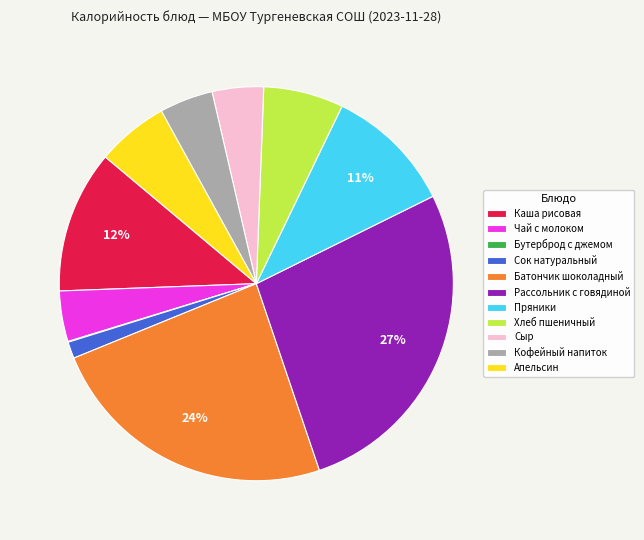

Is the sum of Батончик шоколадный and Хлеб пшеничный greater than half?

No